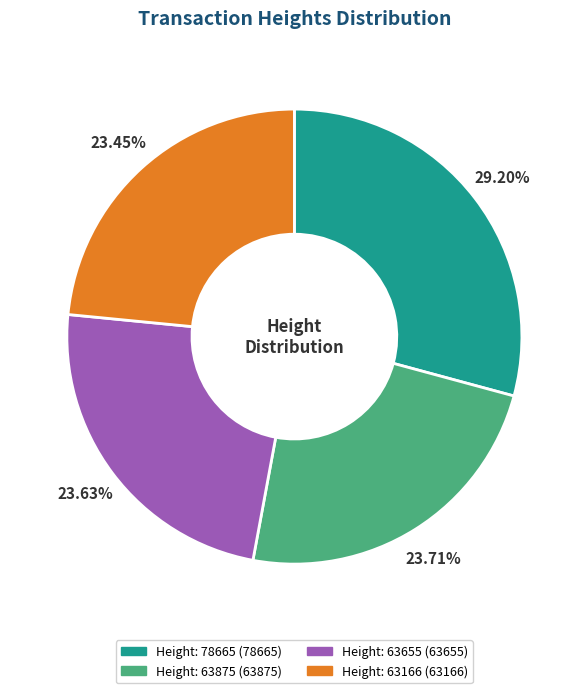

To the nearest percent, what is the difference between the Height: 78665 and Height: 63166 slice percentages?

6%